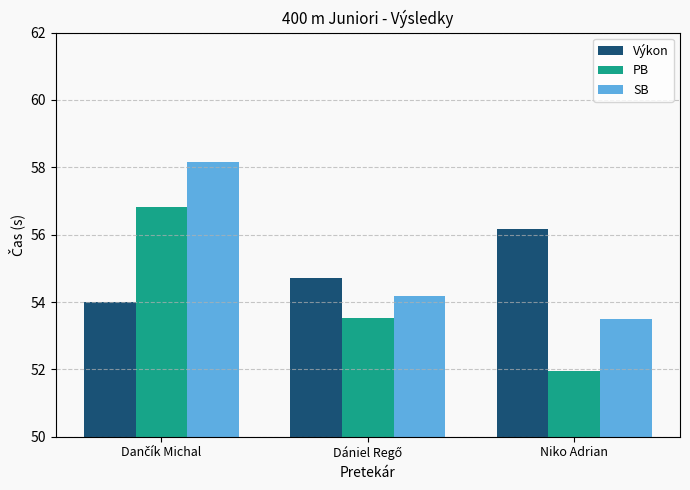

Is it true that PB equals 21.8 at Niko Adrian?

False